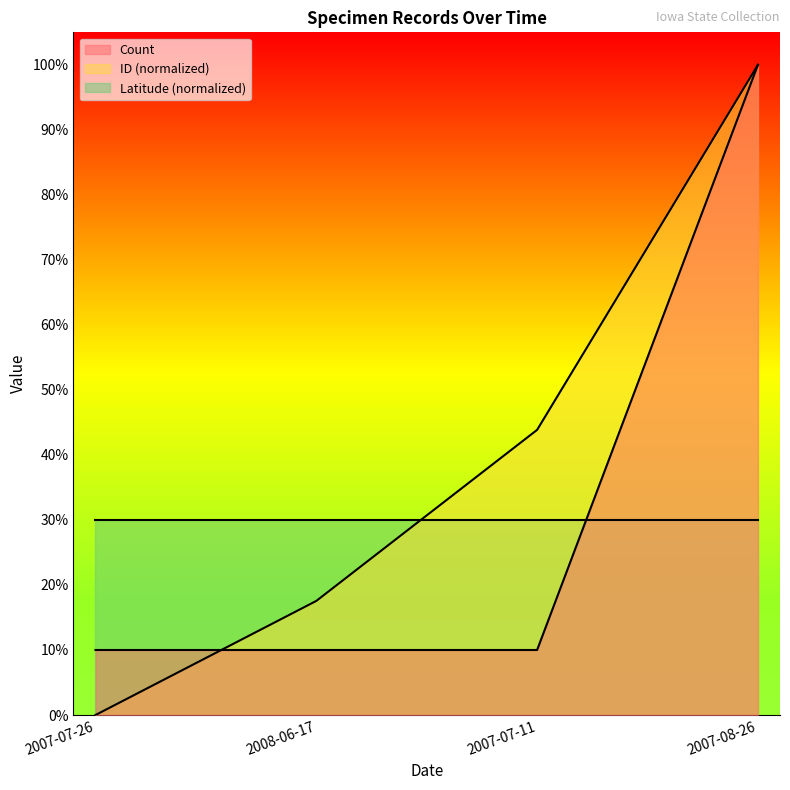

How many times do Count and ID cross each other?

2